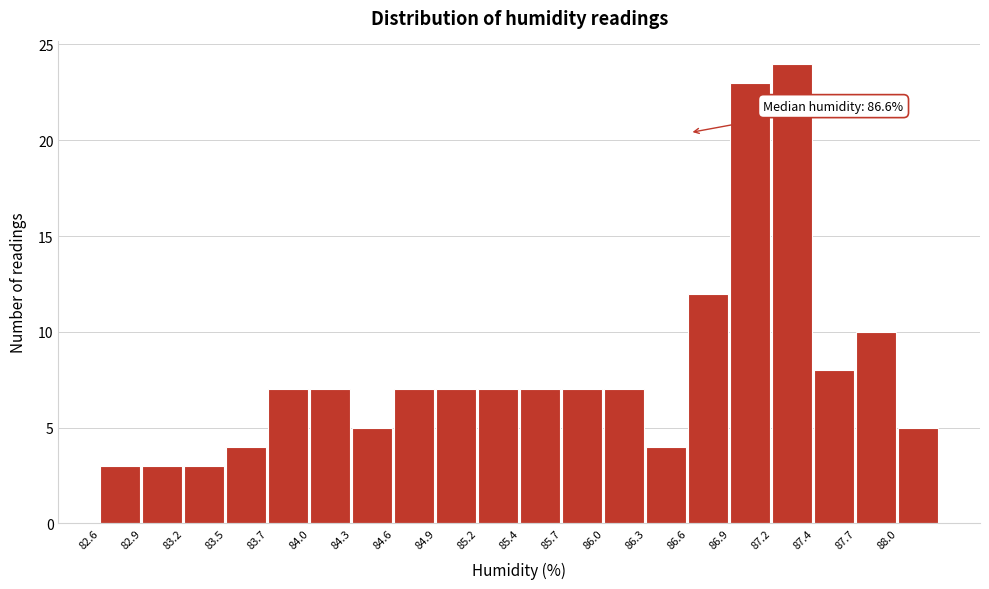

Over which range of the x-axis is the bar tallest?

87.160 to 87.445